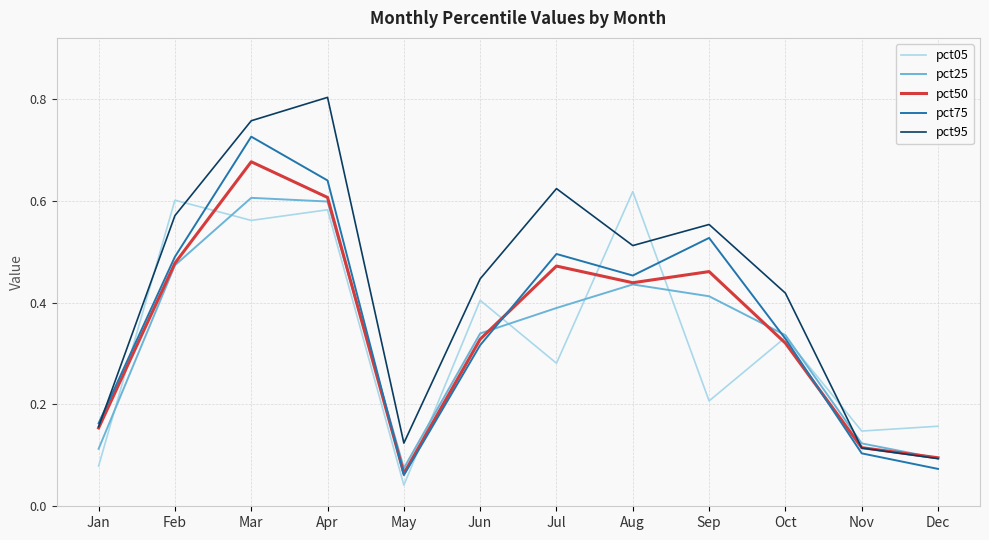

After their last crossing, which series has the higher values: pct95 or pct05?

pct05